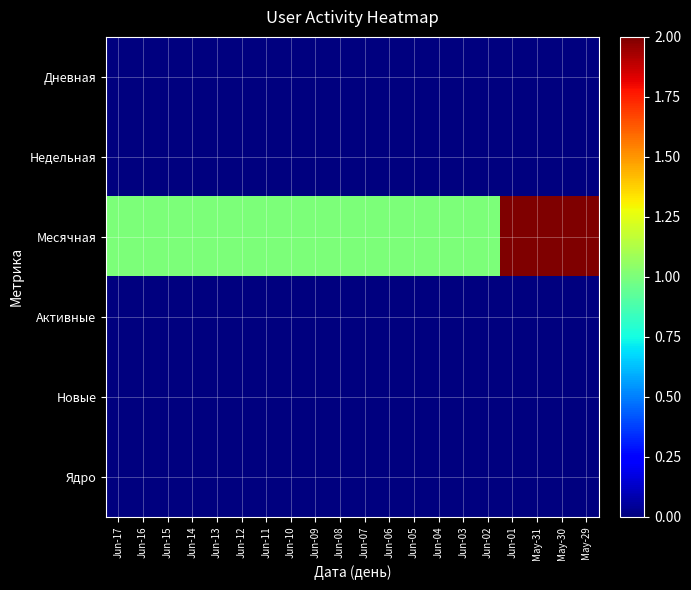

What is the greatest value displayed?

2